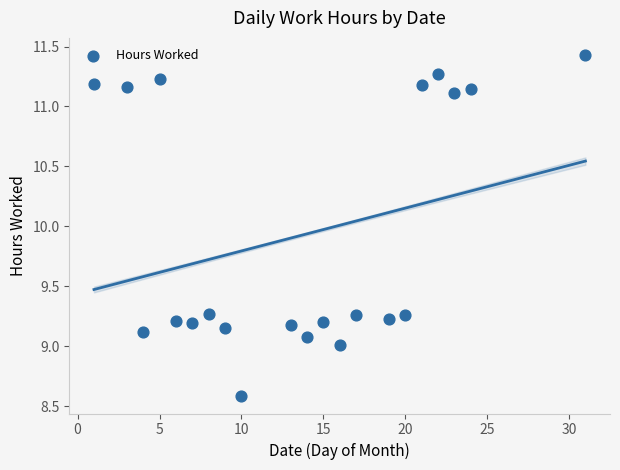

What is the range of X values (max minus min)?

30.0